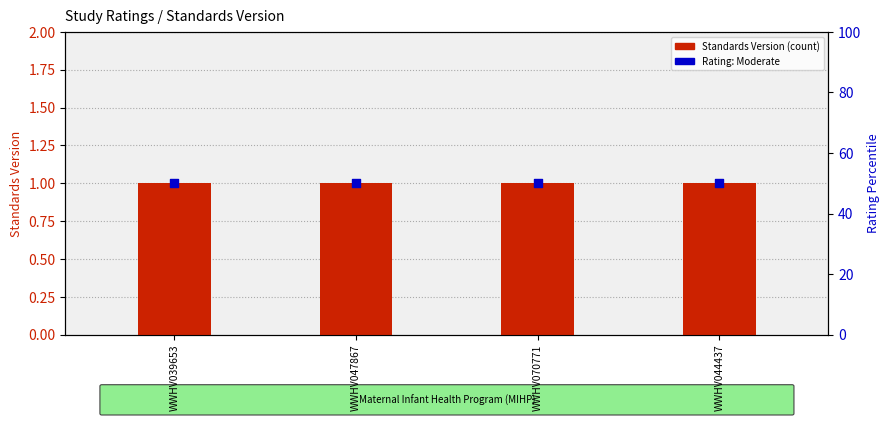

Which series reaches the maximum Y coordinate?

Rating (Moderate=50%)